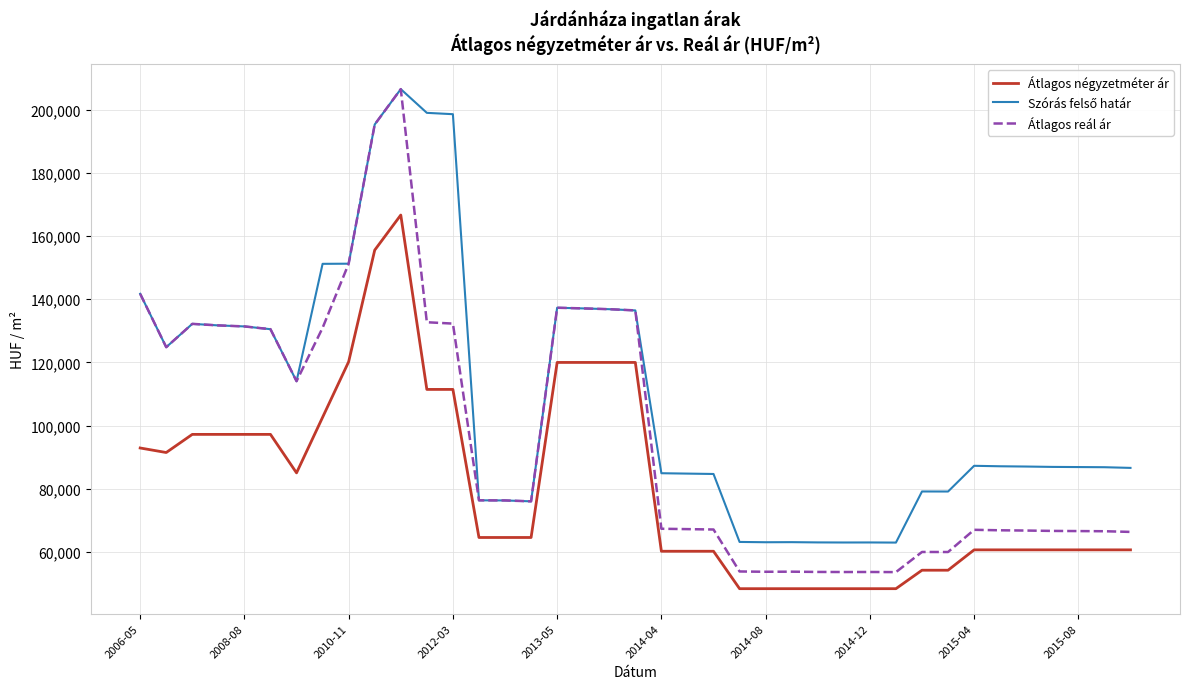

What is the highest value of the Átlagos reál ár series?

206524